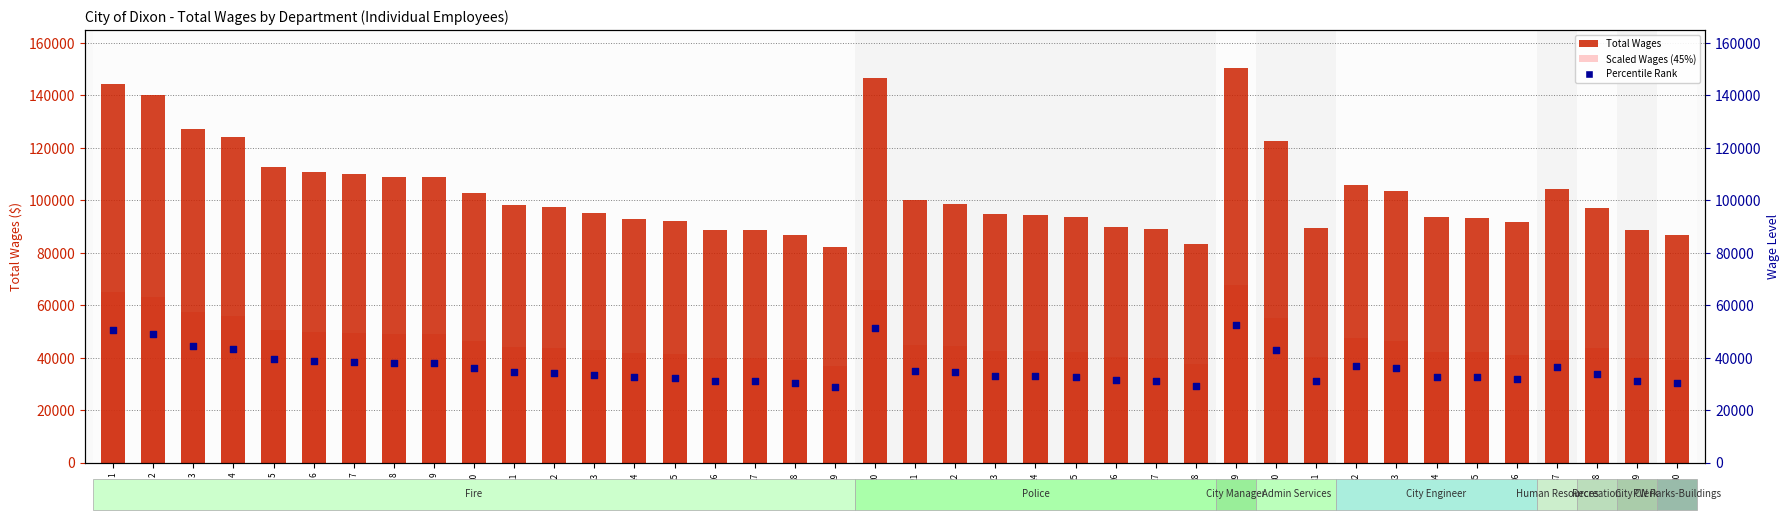

At how many categories does at least one series exceed 81053?

40